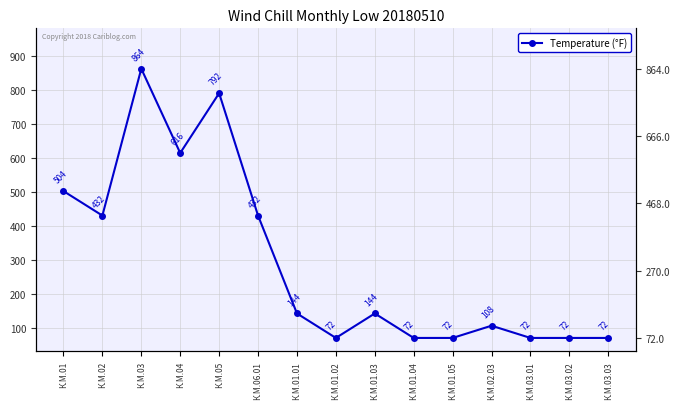

Read the value at К.М.03.03, to the nearest 100.

100